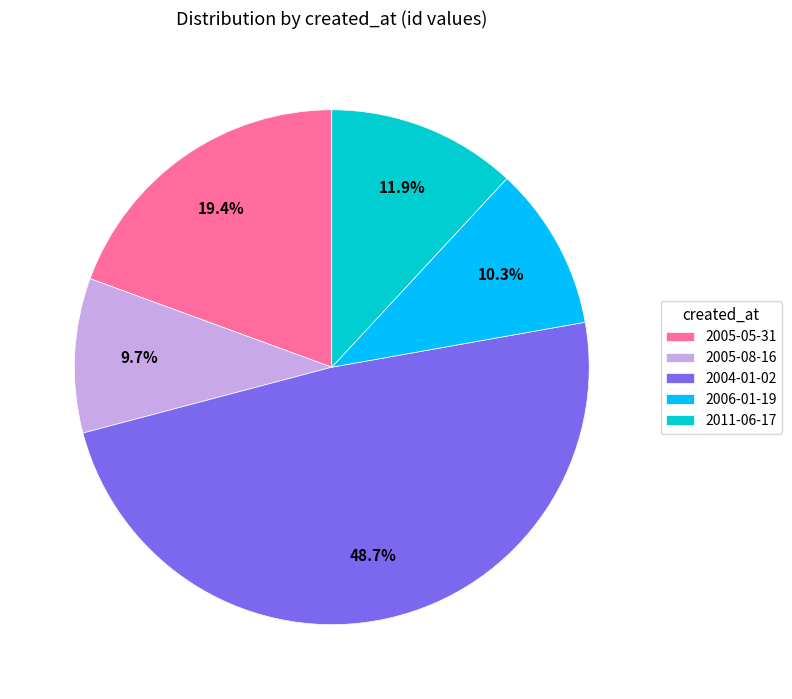

Which category has the biggest portion of the pie?

2004-01-02